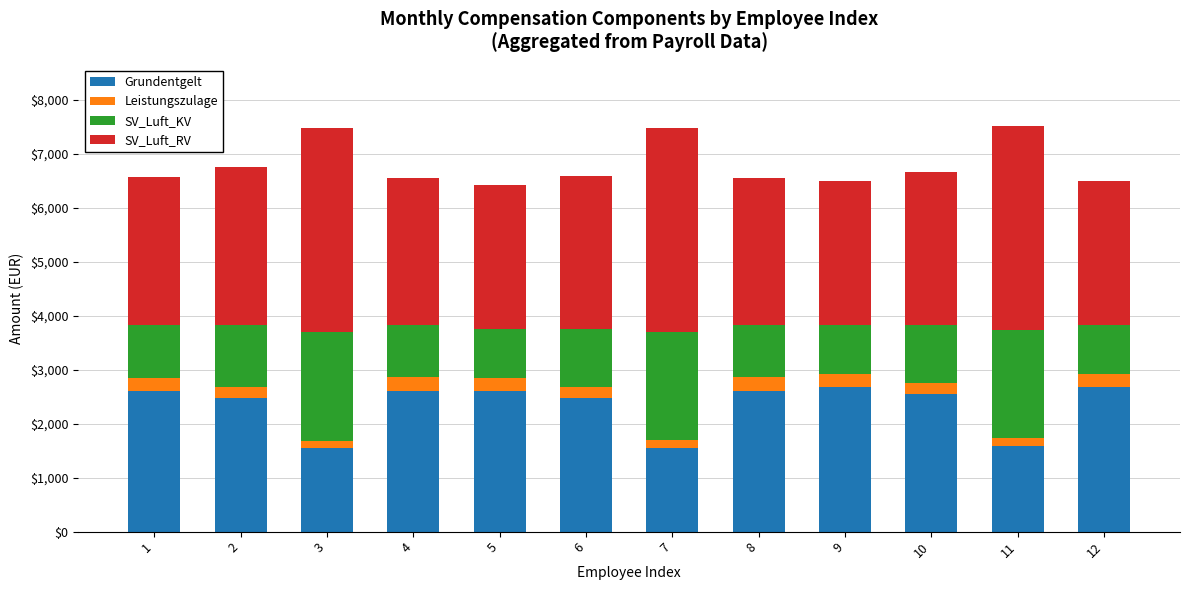

What is the minimum value for Grundentgelt?

1548.2